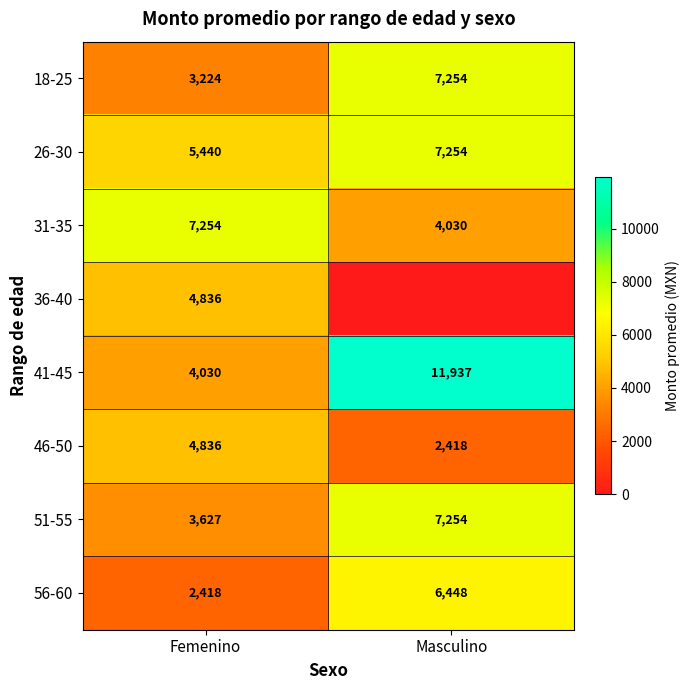

What is the spread (max minus min) of values at Femenino?

4836